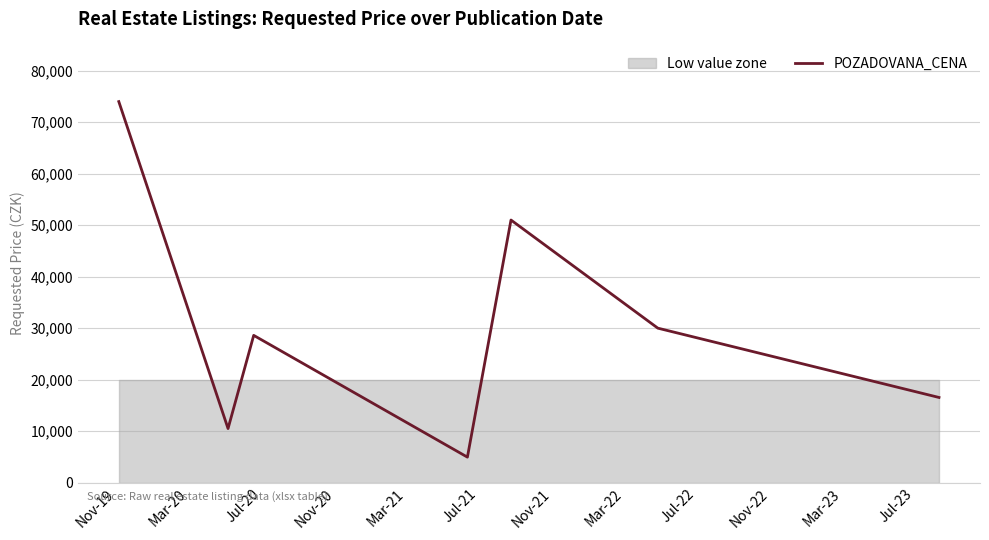

What is the average value?

30799